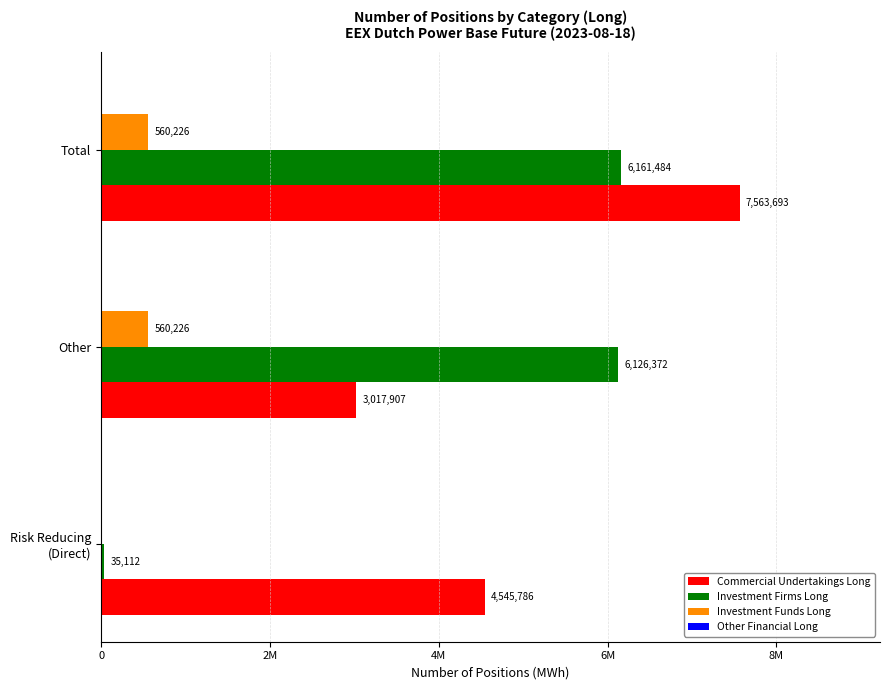

How many values in the Commercial Undertakings Long series exceed 4545786?

1